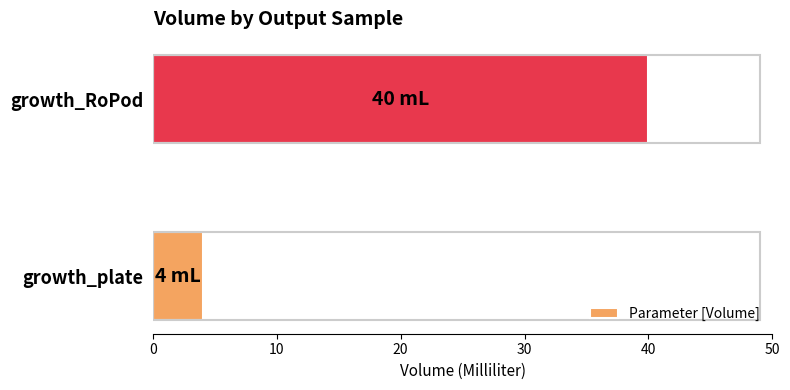

What is the average value?

22